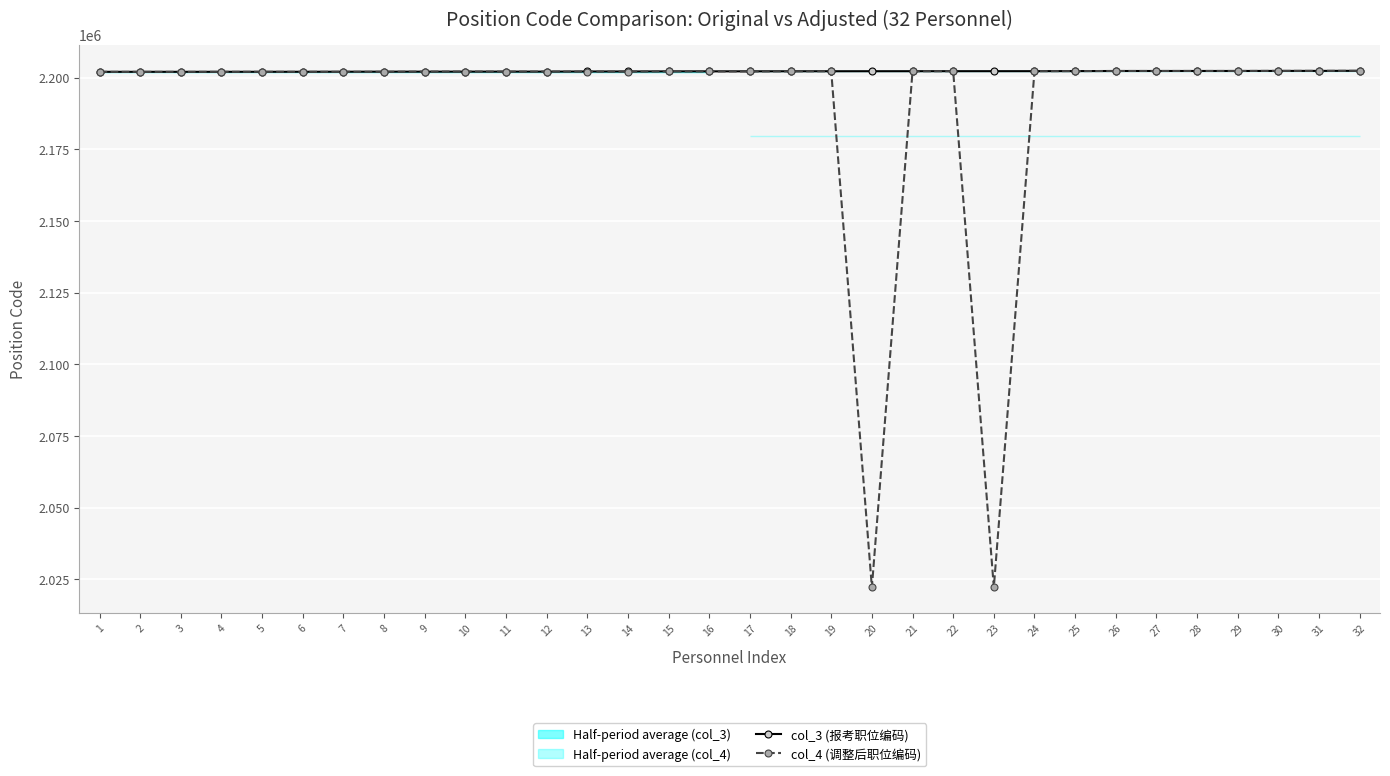

Which series has the largest total across all categories?

col_3 (报考职位编码)